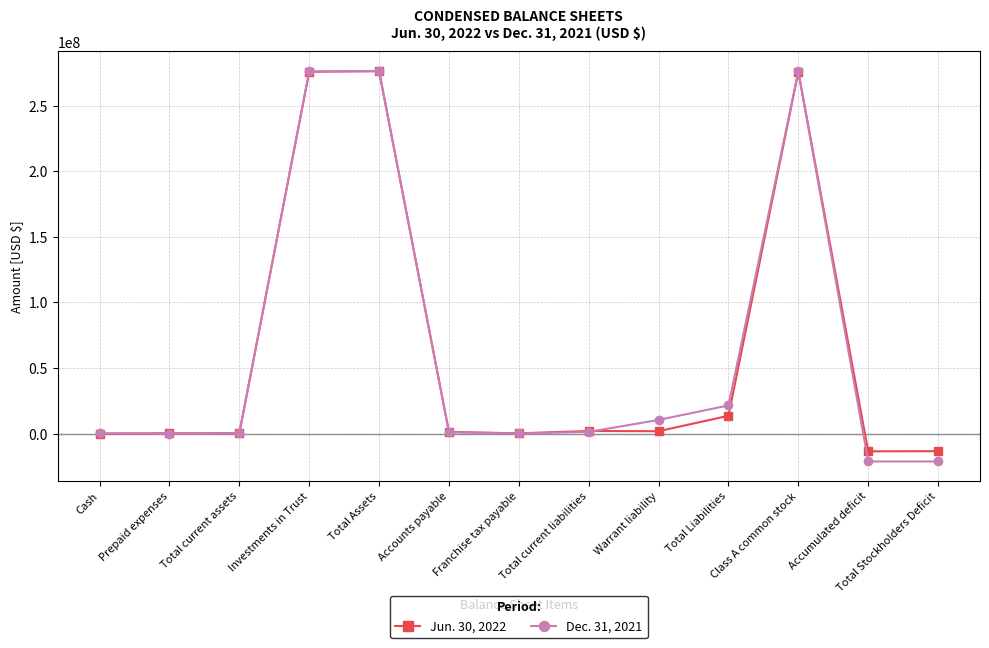

True or false: Dec. 31, 2021 and Jun. 30, 2022 cross at least once.

True